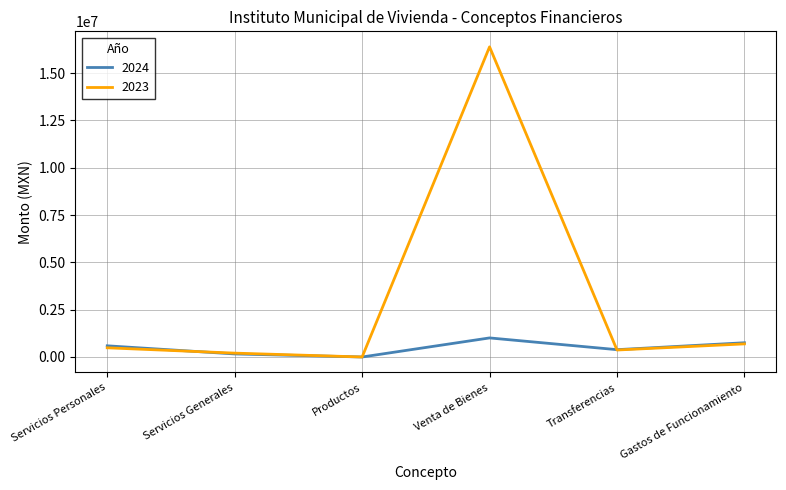

Reading left to right, what are all the values shown in this chart?

2024: 590930.2	161350.4	126.7	1008000.0	387176.3	752280.6
2023: 485960.8	204403.9	149.6	16391219.6	368750.8	693129.7